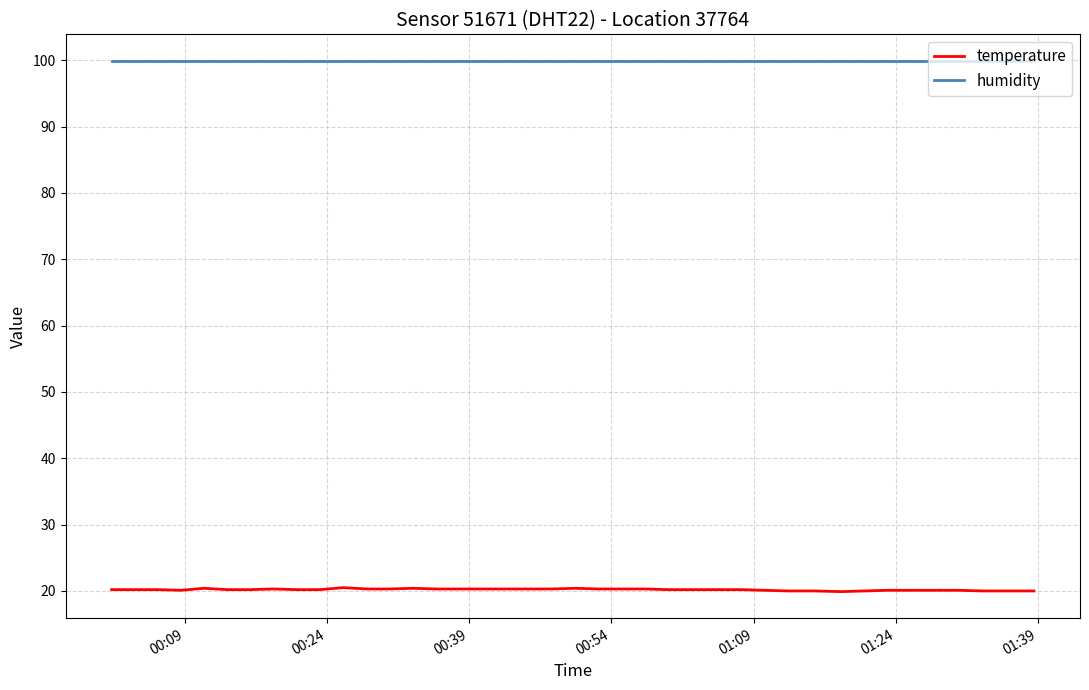

List the series in order of their peak value, lowest first.

temperature, humidity